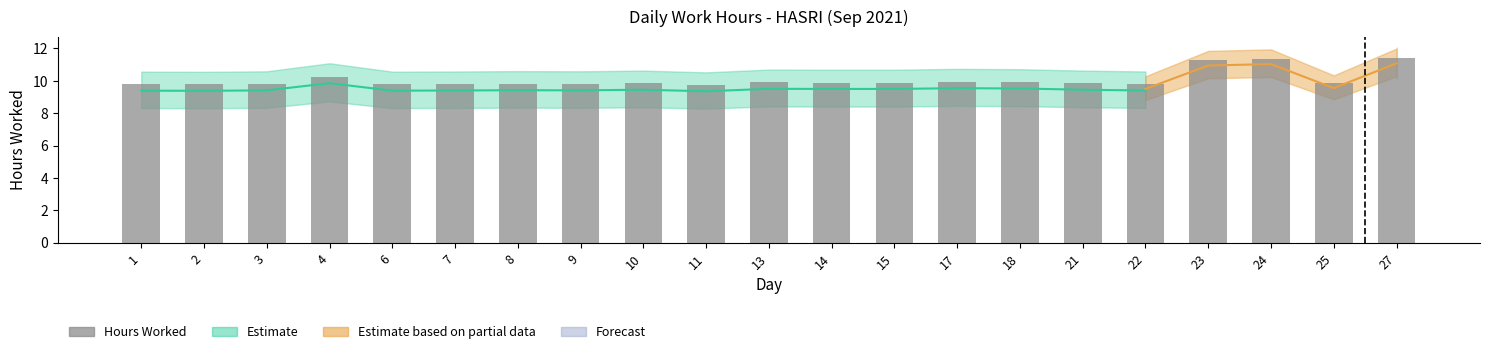

What is the value of the 6th bar from the left?

9.8